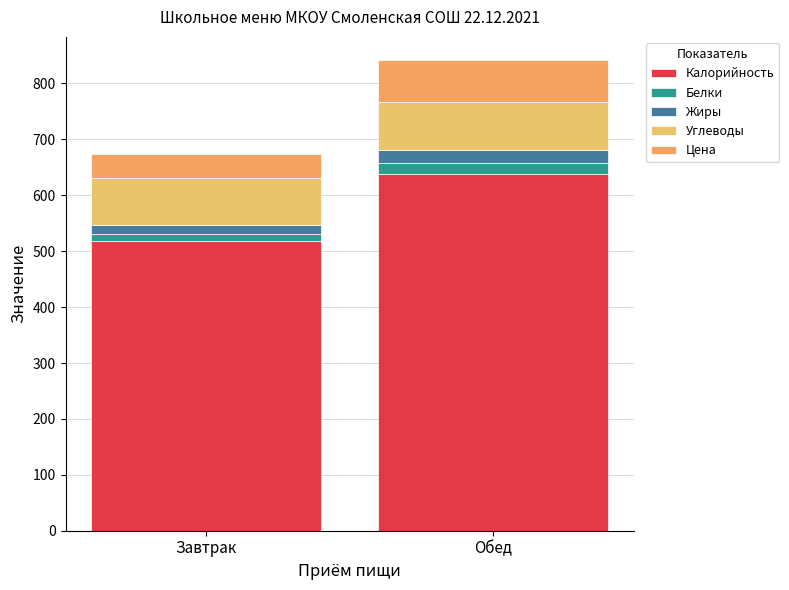

Does the chart contain stacked bars?

Yes